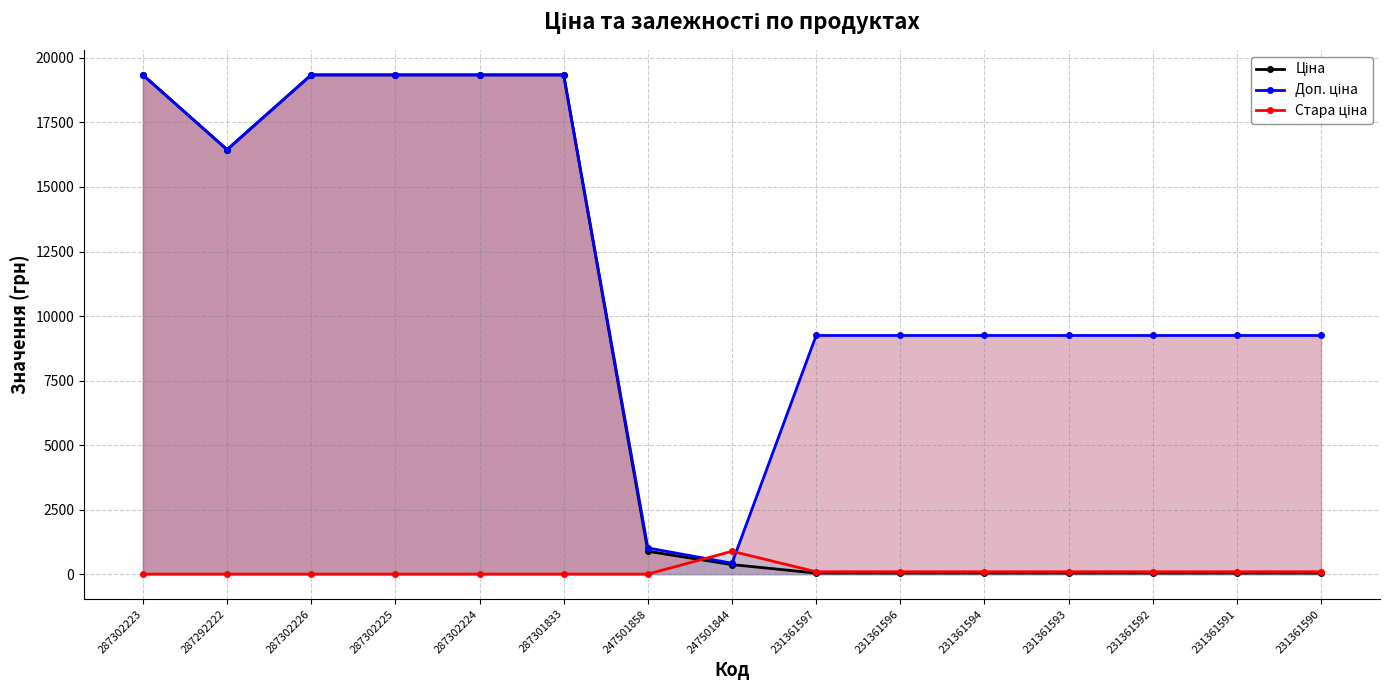

What is the maximum value for Ціна (лінія)?

19343.1